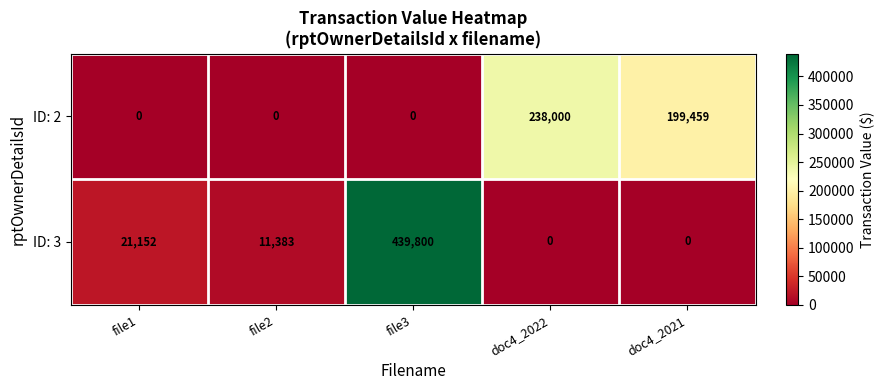

Count the number of categories in the chart.

5